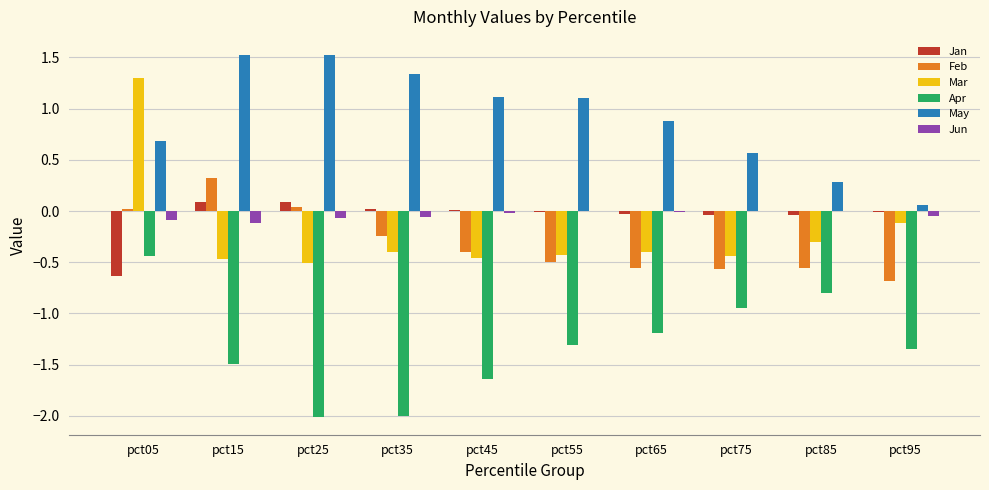

How many categories are shown in the chart?

10